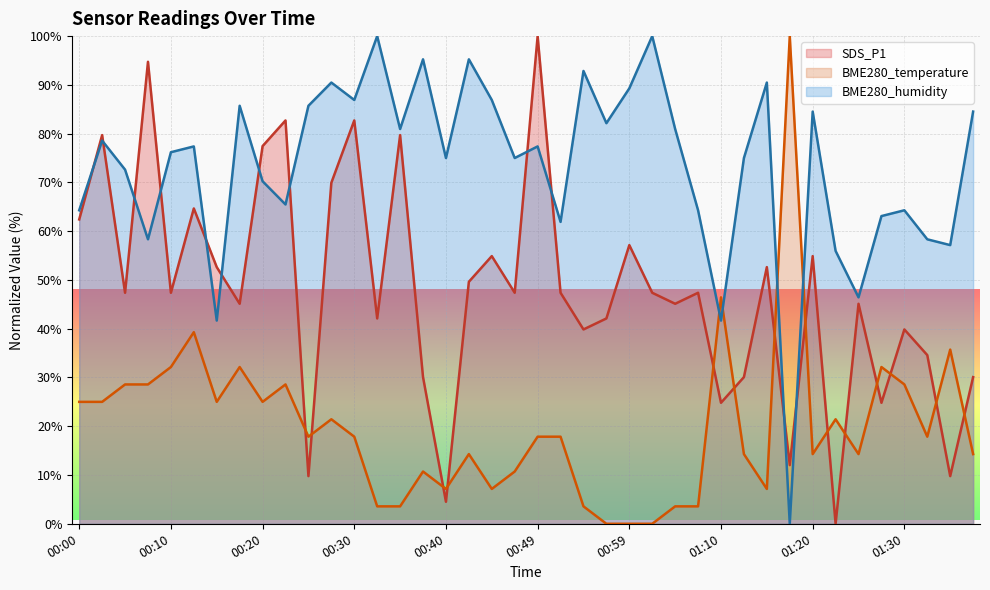

Reading left to right, list all the values displayed in this chart.

SDS_P1: 62.4	79.7	47.4	94.7	47.4	64.7	52.6	45.1	77.4	82.7	9.8	69.9	82.7	42.1	79.7	30.1	4.5	49.6	54.9	47.4	100.0	47.4	39.8	42.1	57.1	47.4	45.1	47.4	24.8	30.1	52.6	12.0	54.9	0.0	45.1	24.8	39.8	34.6	9.8	30.1
BME280_temperature: 25.0	25.0	28.6	28.6	32.1	39.3	25.0	32.1	25.0	28.6	17.9	21.4	17.9	3.6	3.6	10.7	7.1	14.3	7.1	10.7	17.9	17.9	3.6	0.0	0.0	0.0	3.6	3.6	46.4	14.3	7.1	100.0	14.3	21.4	14.3	32.1	28.6	17.9	35.7	14.3
BME280_humidity: 64.3	78.6	72.6	58.3	76.2	77.4	41.7	85.7	70.2	65.5	85.7	90.5	86.9	100.0	81.0	95.2	75.0	95.2	86.9	75.0	77.4	61.9	92.9	82.1	89.3	100.0	81.0	64.3	41.7	75.0	90.5	0.0	84.5	56.0	46.4	63.1	64.3	58.3	57.1	84.5